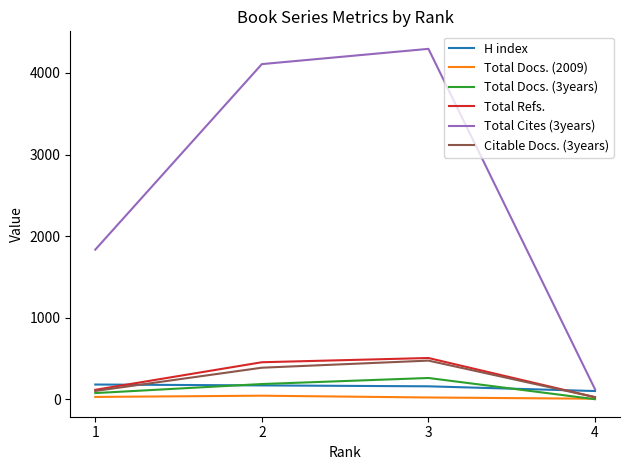

How many lines are shown in the chart?

6